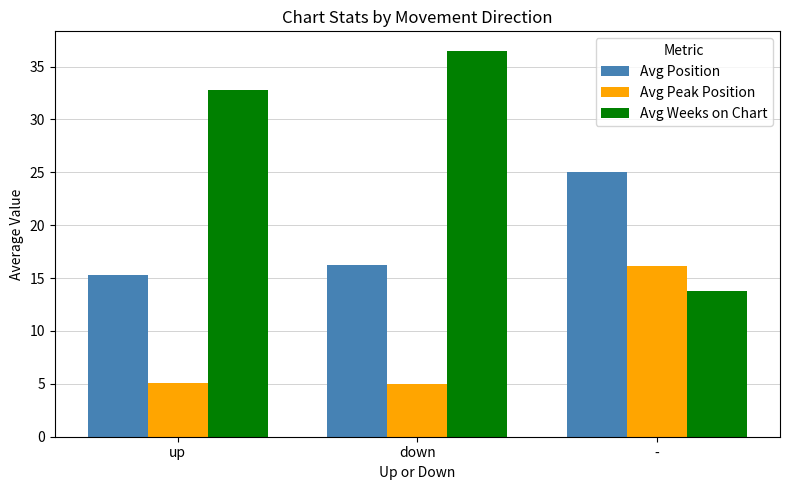

What is the lowest value of the Avg Weeks on Chart series?

13.8